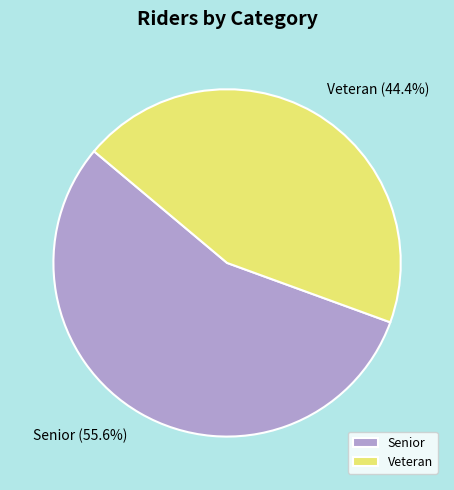

What is the smallest slice in the pie chart?

Veteran